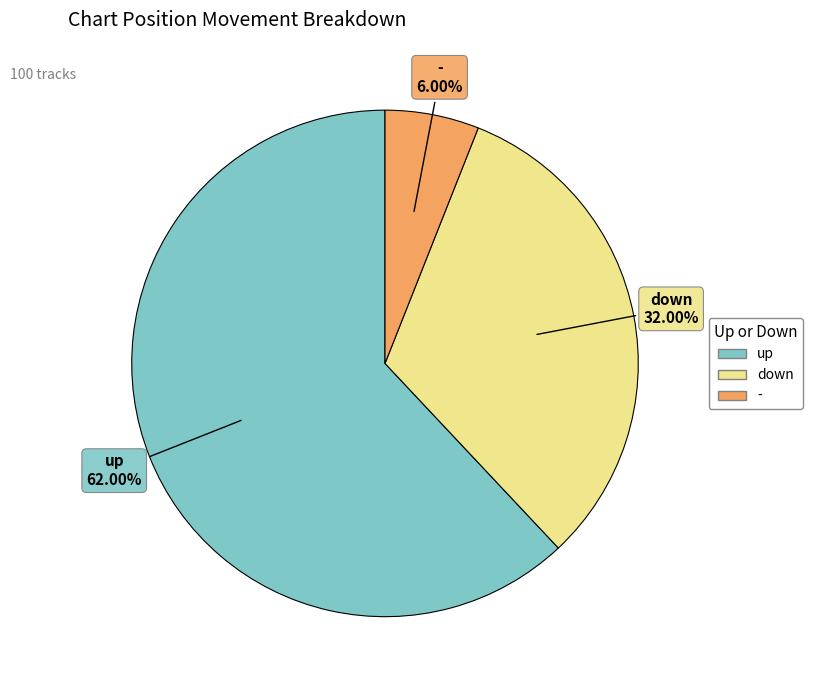

How many segments does this pie chart have?

3